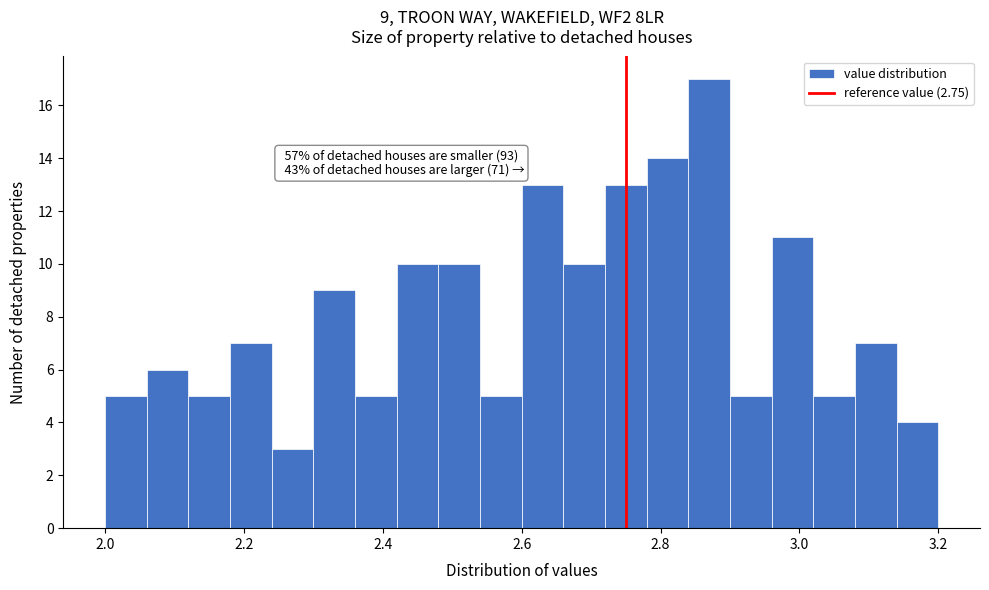

Around what value on the x-axis is the tallest bar? Give the approximate position of its centre, as read against the axis.

2.88